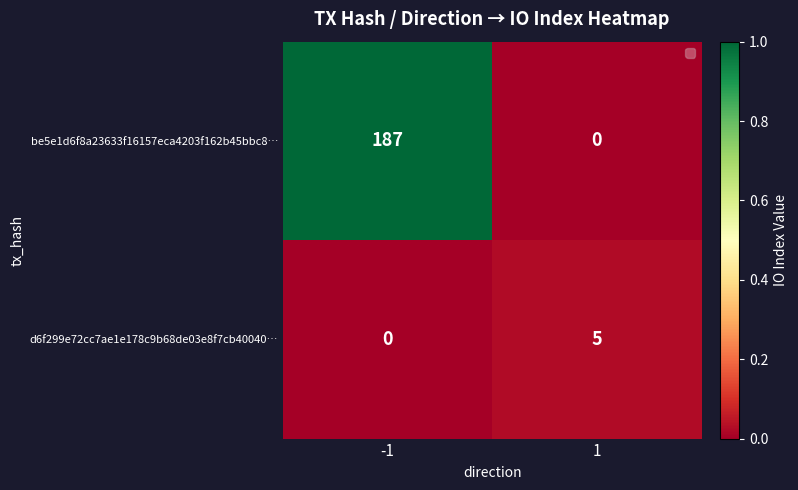

Is it true that be5e1d6f8a23633f16157eca4203f162b45bbc8… equals -56 at 1?

False